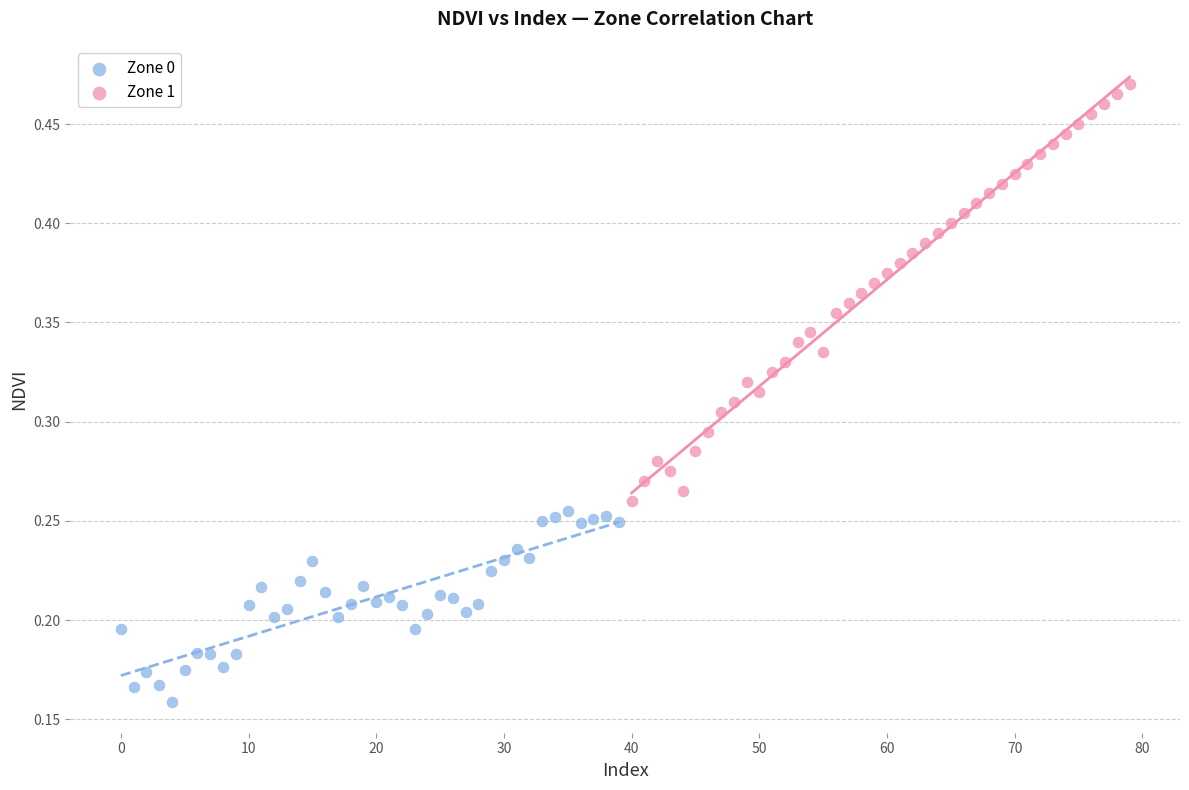

Which series reaches the minimum Y coordinate?

Zone 0